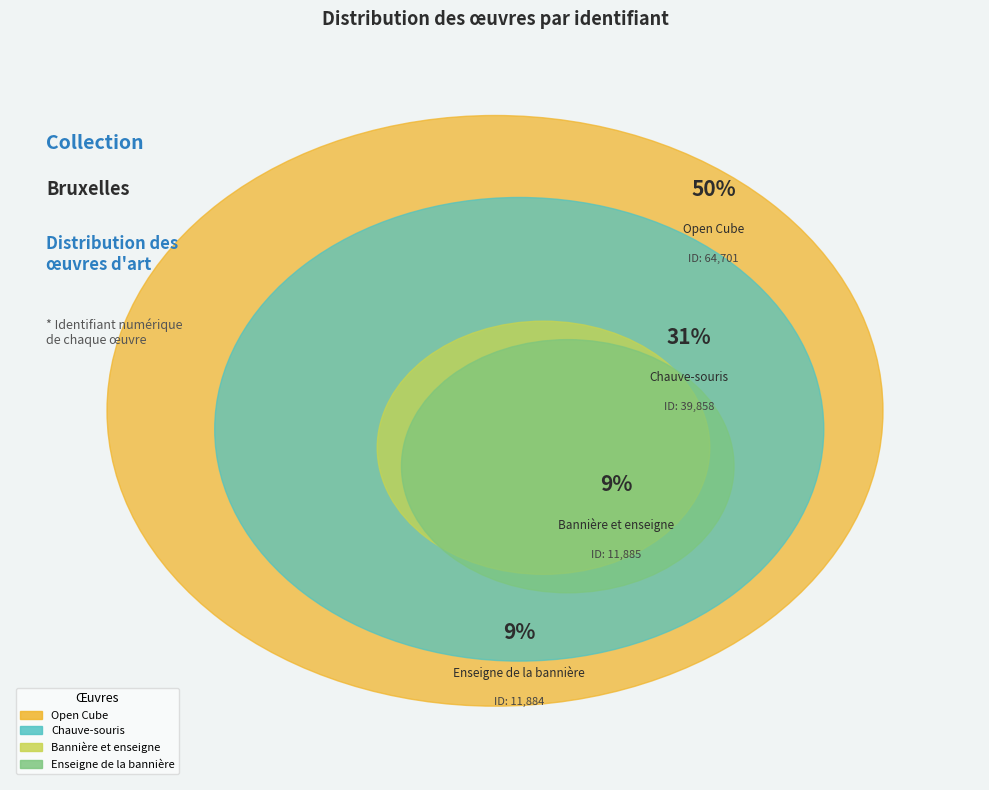

How many segments does this pie chart have?

4